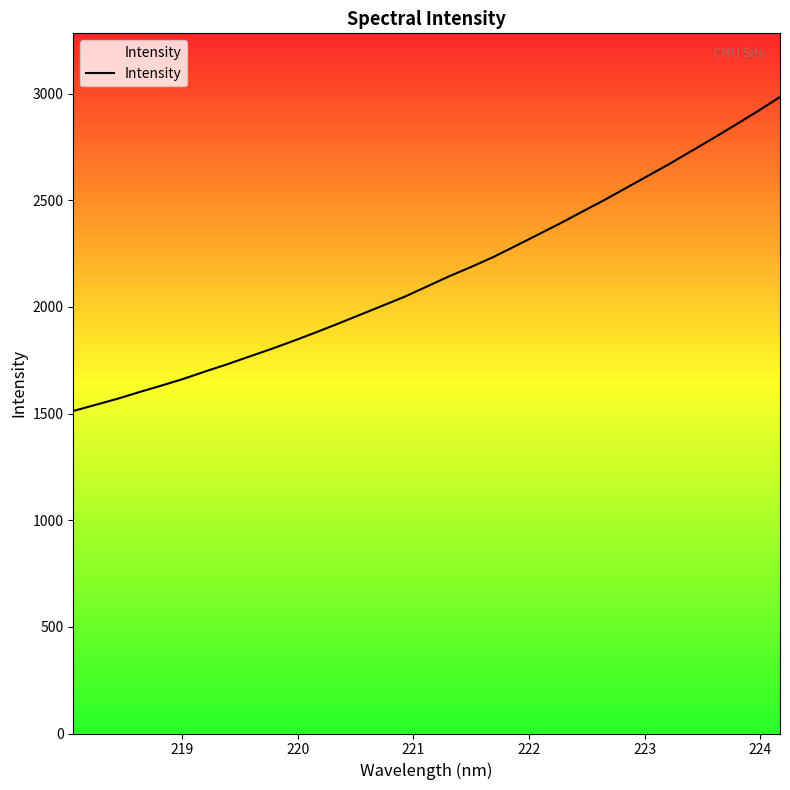

What is the sum of all values?

70916.9